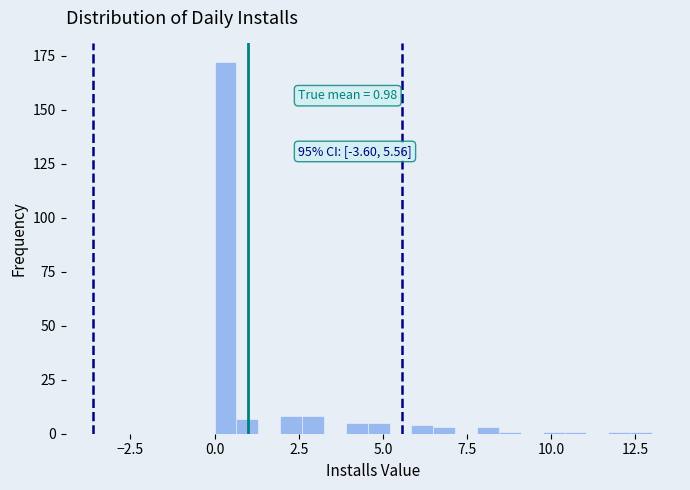

Read against the x-axis, roughly where is the centre of the tallest bar?

0.5